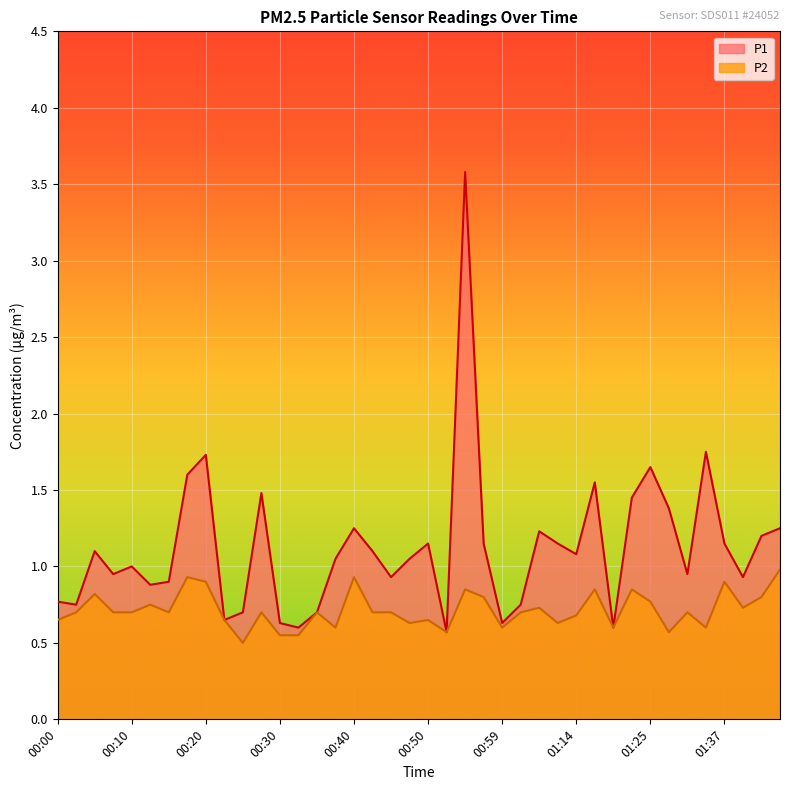

Rank the series at 00:22 from highest to lowest value.

P1, P2